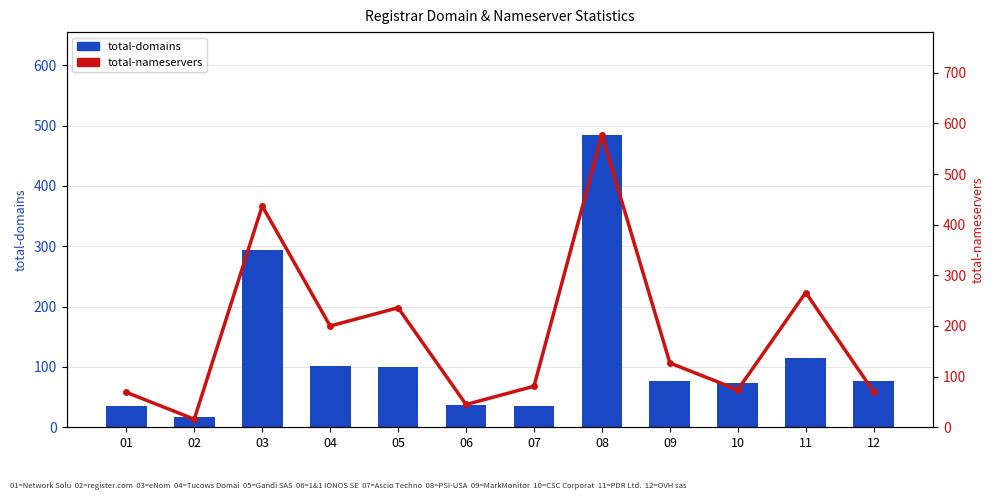

How many data points in total-domains are above 77?

5